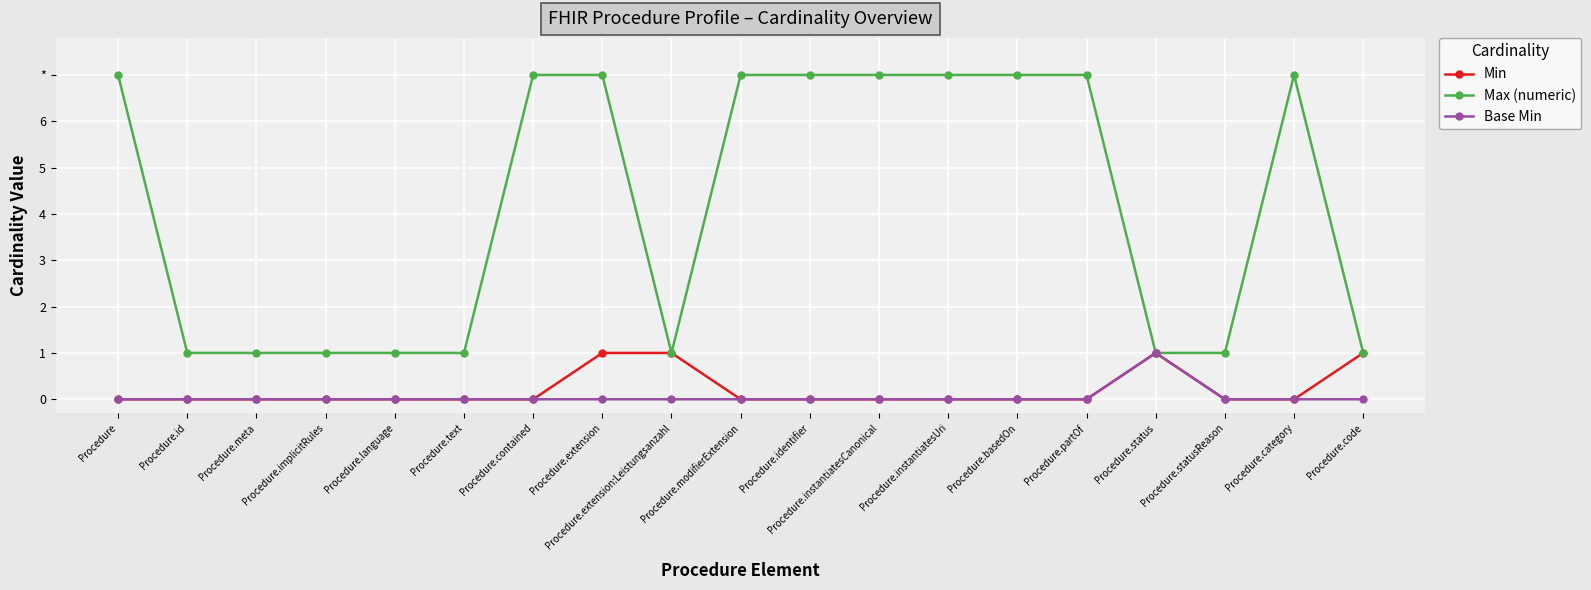

Reading left to right, extract all data points from this chart.

Min: Procedure=0	Procedure.id=0	Procedure.meta=0	Procedure.implicitRules=0	Procedure.language=0	Procedure.text=0	Procedure.contained=0	Procedure.extension=1	Procedure.extension:Leistungsanzahl=1	Procedure.modifierExtension=0	Procedure.identifier=0	Procedure.instantiatesCanonical=0	Procedure.instantiatesUri=0	Procedure.basedOn=0	Procedure.partOf=0	Procedure.status=1	Procedure.statusReason=0	Procedure.category=0	Procedure.code=1
Max (numeric): Procedure=7	Procedure.id=1	Procedure.meta=1	Procedure.implicitRules=1	Procedure.language=1	Procedure.text=1	Procedure.contained=7	Procedure.extension=7	Procedure.extension:Leistungsanzahl=1	Procedure.modifierExtension=7	Procedure.identifier=7	Procedure.instantiatesCanonical=7	Procedure.instantiatesUri=7	Procedure.basedOn=7	Procedure.partOf=7	Procedure.status=1	Procedure.statusReason=1	Procedure.category=7	Procedure.code=1
Base Min: Procedure=0	Procedure.id=0	Procedure.meta=0	Procedure.implicitRules=0	Procedure.language=0	Procedure.text=0	Procedure.contained=0	Procedure.extension=0	Procedure.extension:Leistungsanzahl=0	Procedure.modifierExtension=0	Procedure.identifier=0	Procedure.instantiatesCanonical=0	Procedure.instantiatesUri=0	Procedure.basedOn=0	Procedure.partOf=0	Procedure.status=1	Procedure.statusReason=0	Procedure.category=0	Procedure.code=0